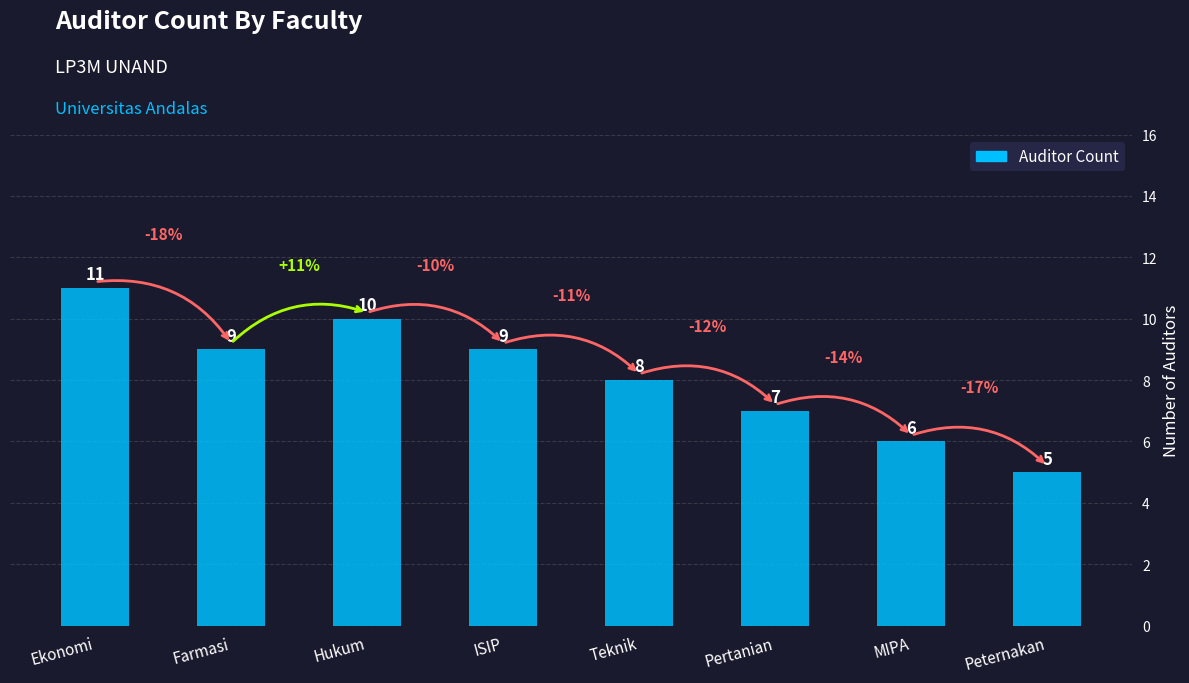

What is the change in value from Farmasi to Hukum?

+1